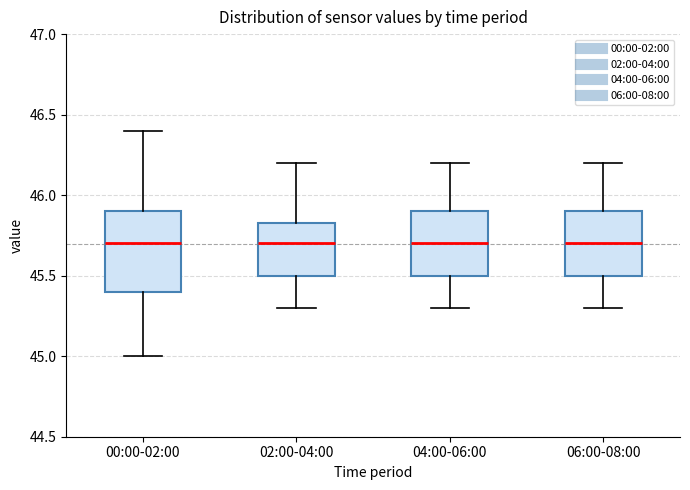

Reading left to right, transcribe this box plot: for each box, give where its median line is, the range the box spans, and where its two whiskers end, as read against the y-axis. The values are not printed on the chart, so give them approximately, as read against the axis.

00:00-02:00: median 45.70, box 45.40 to 45.90, whiskers 45.00 to 46.40
02:00-04:00: median 45.70, box 45.50 to 45.85, whiskers 45.30 to 46.20
04:00-06:00: median 45.70, box 45.50 to 45.90, whiskers 45.30 to 46.20
06:00-08:00: median 45.70, box 45.50 to 45.90, whiskers 45.30 to 46.20